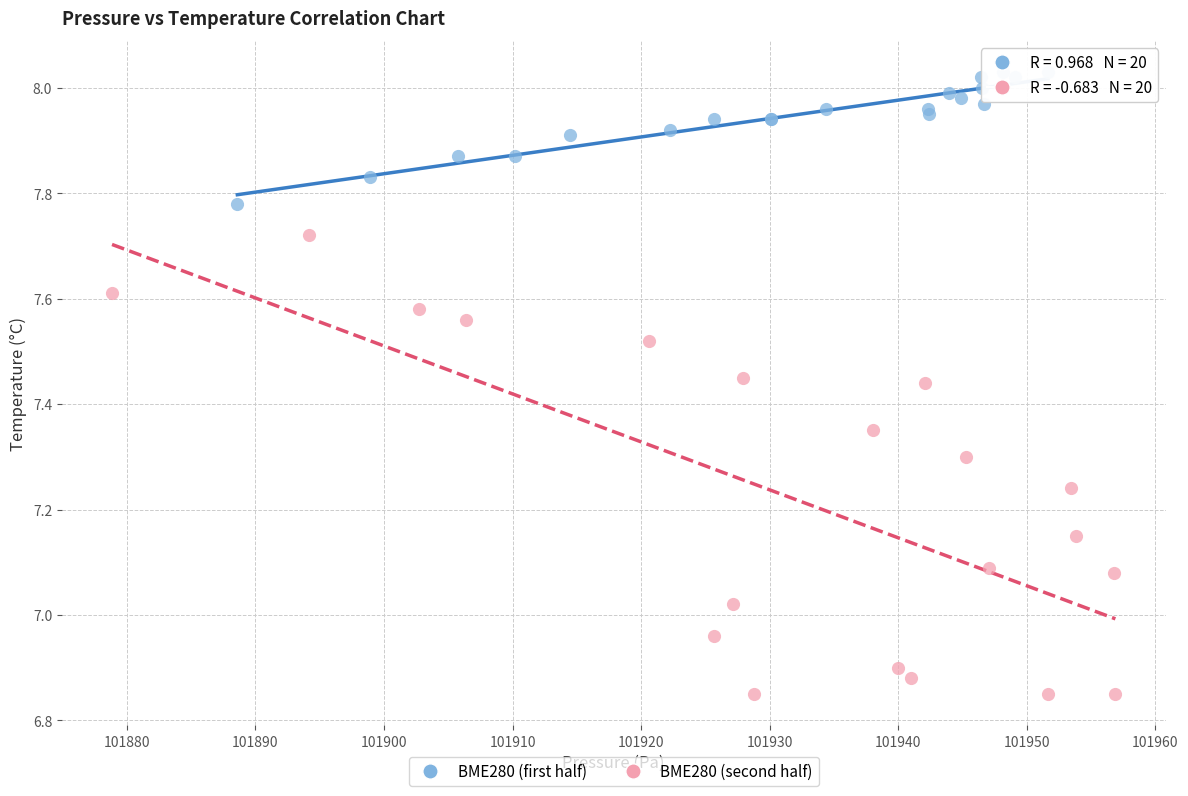

What are all the series names shown in the legend?

BME280 (first half), BME280 (second half)